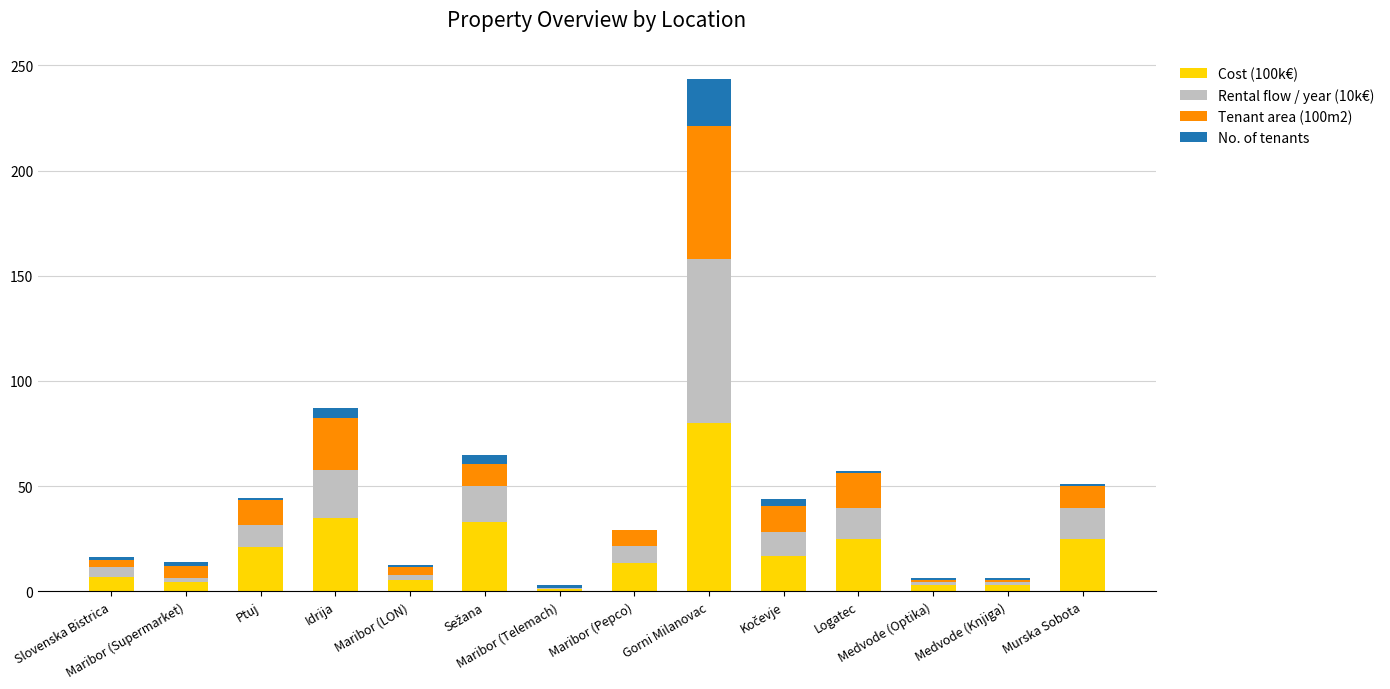

What is the highest value of the Cost (100k€) series?

80.0